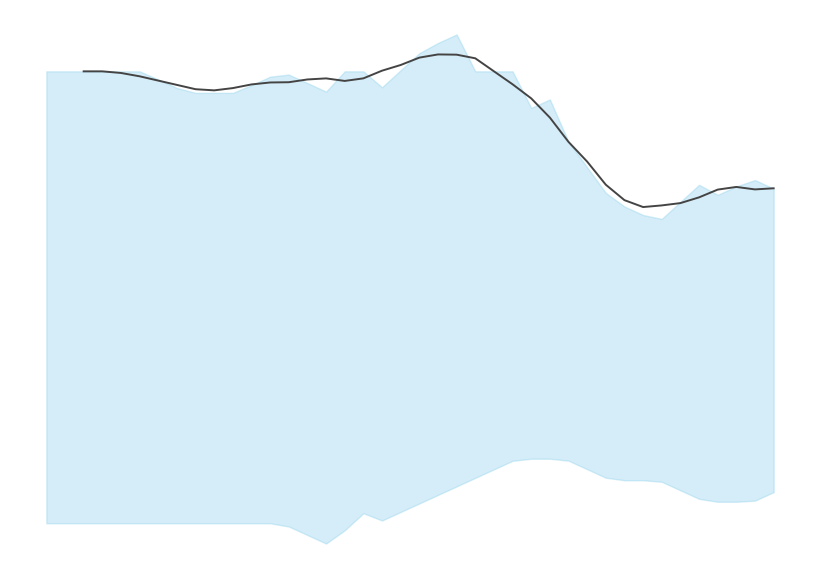

How many lines are shown in the chart?

1